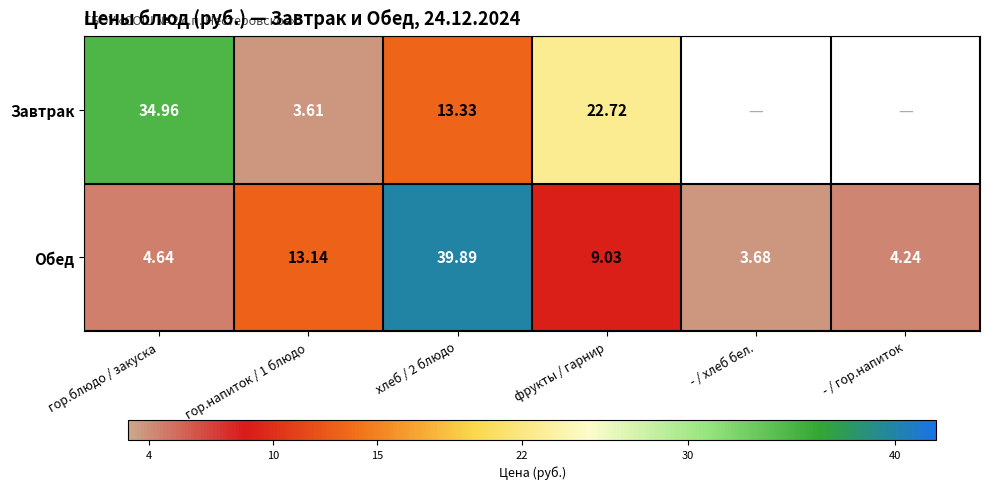

What is the difference between the highest and lowest values at гор.блюдо / закуска?

30.3